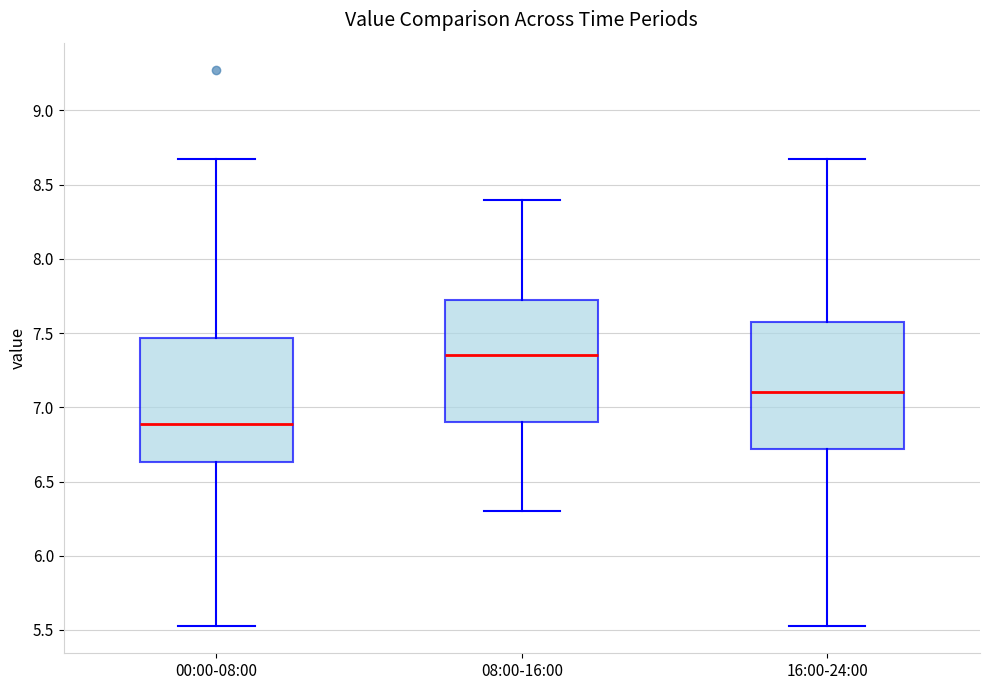

Reading left to right, read every box against the y-axis: the position of its median line, the range the box covers, and the ends of its whiskers. The values are not printed on the chart, so give them approximately, as read against the axis.

00:00-08:00: median 6.90, box 6.65 to 7.45, whiskers 5.55 to 8.65
08:00-16:00: median 7.35, box 6.90 to 7.75, whiskers 6.30 to 8.40
16:00-24:00: median 7.10, box 6.70 to 7.60, whiskers 5.55 to 8.65